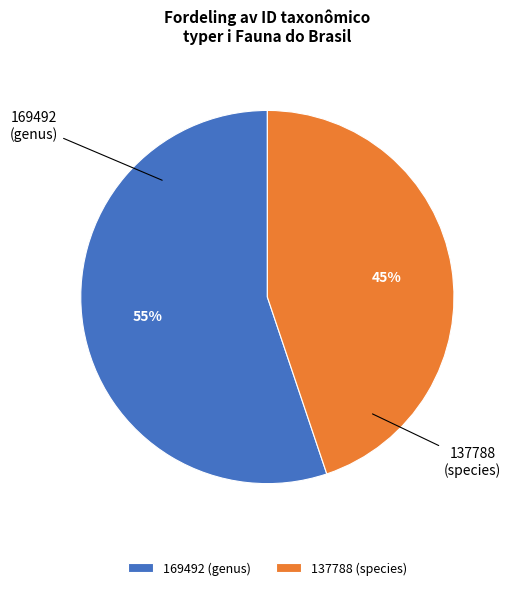

True or false: 137788 (species) accounts for 45% of the total.

True